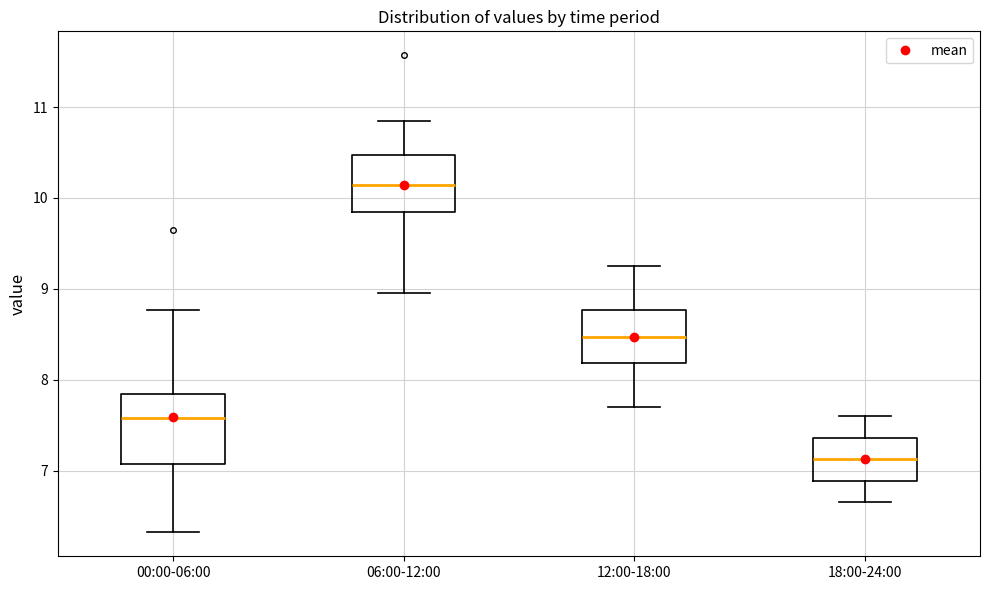

Which box has the lowest median line?

18:00-24:00